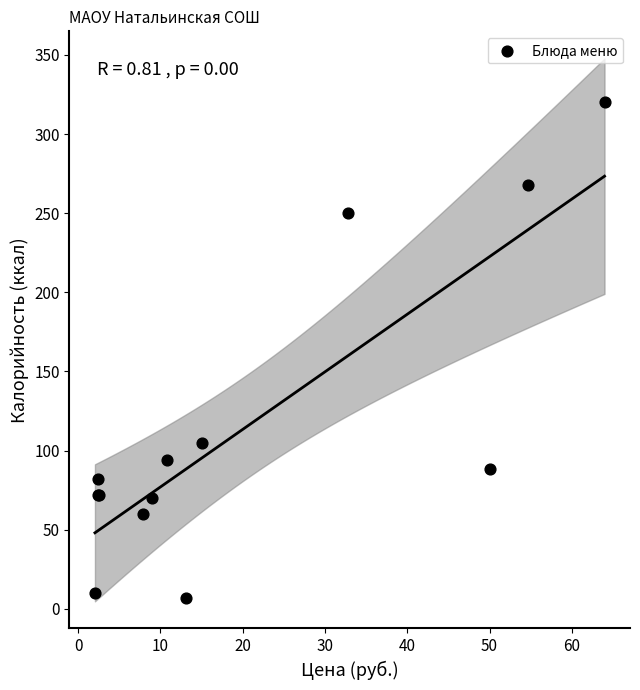

What Y value in the scatter plot is closest to 163?

105